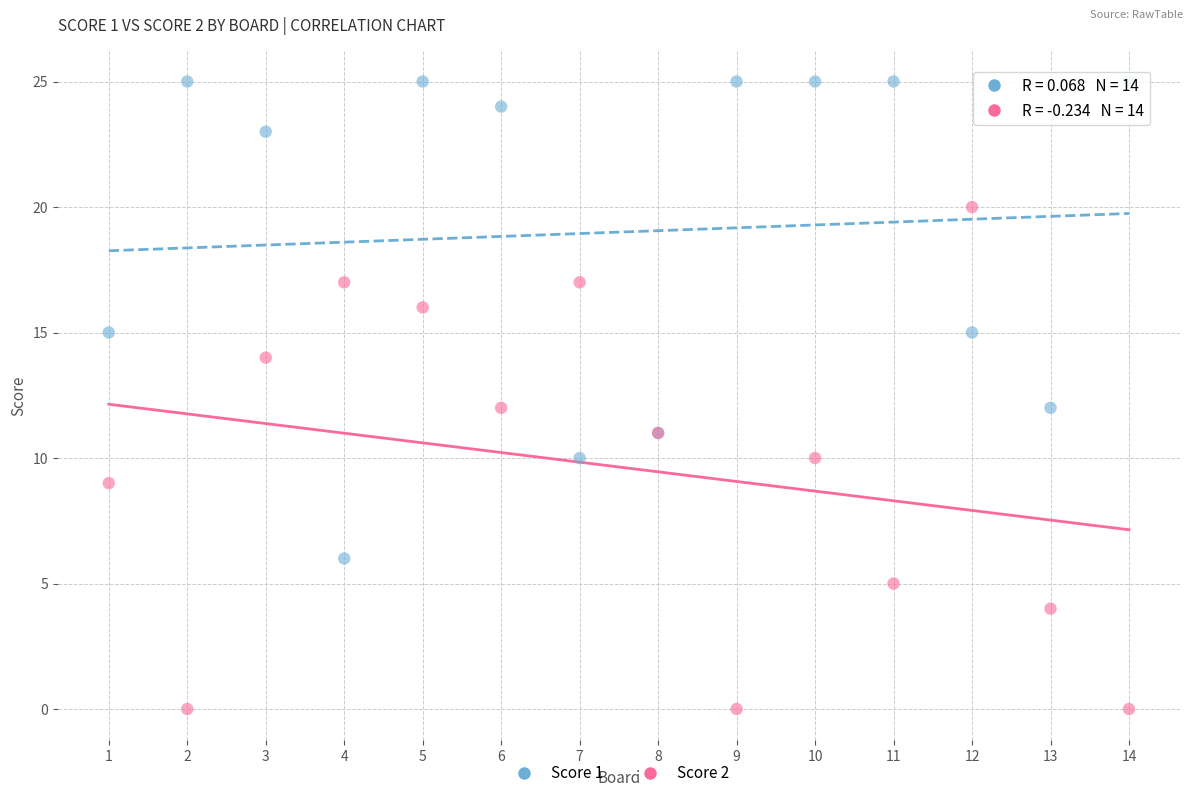

What are all the series names shown in the legend?

Score 1, Score 2